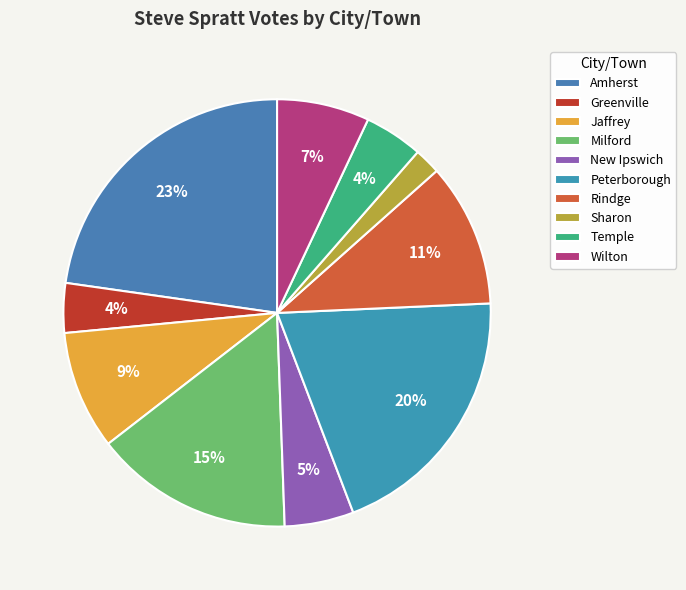

Do Amherst and Milford together represent more than half of the pie?

No